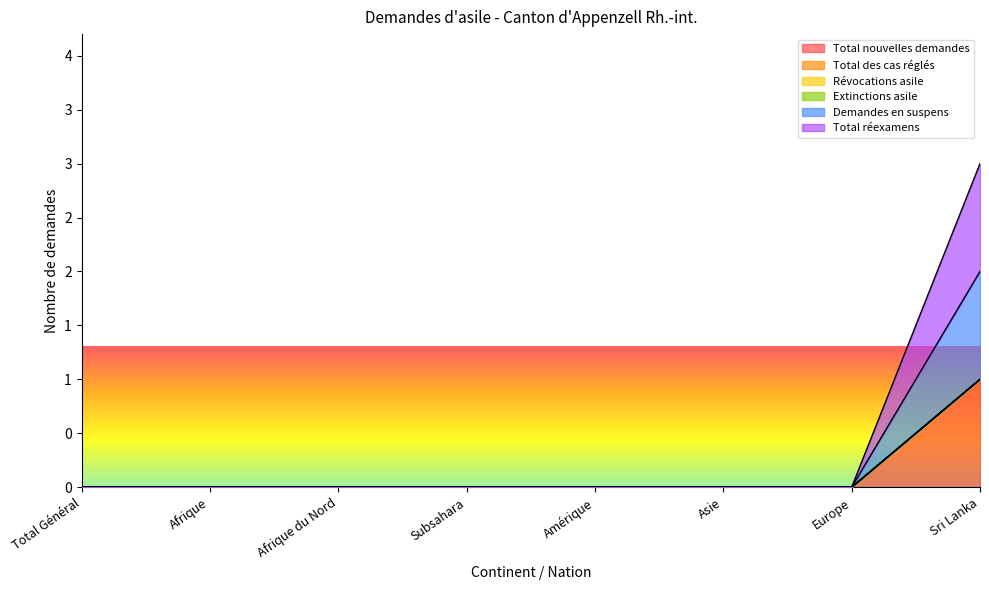

True or false: Demandes en suspens has a value of 0 at Europe.

True